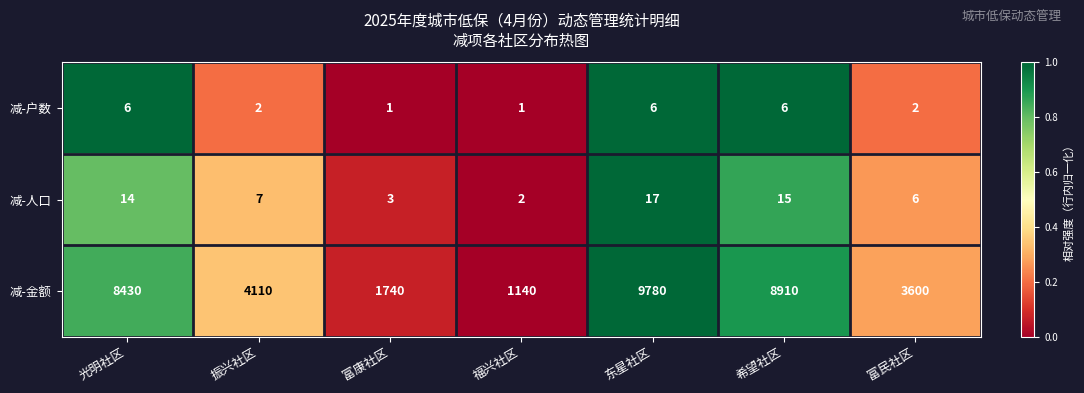

The 减-户数 series shows 1 at 富民社区. True or false?

False